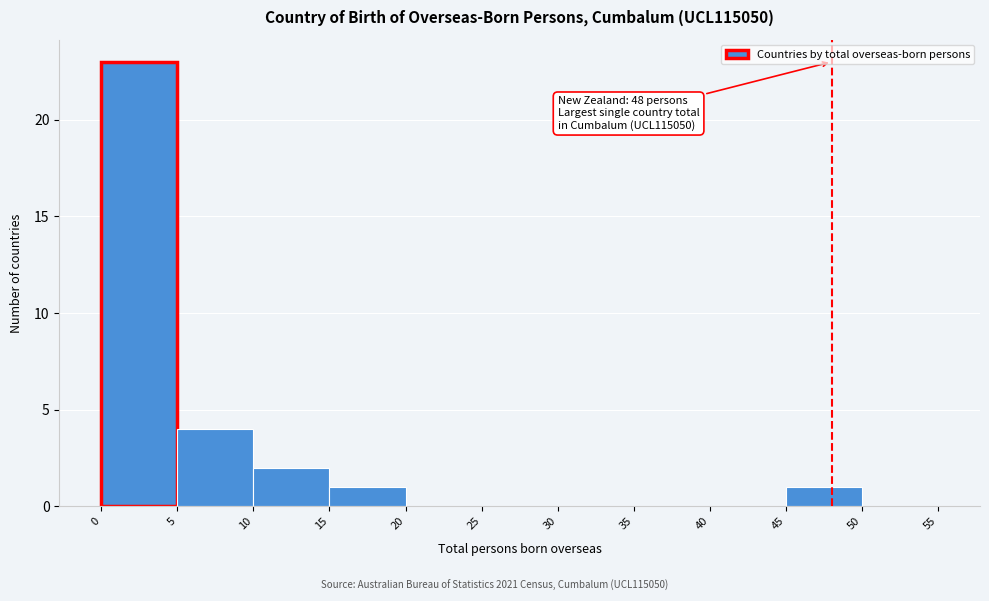

Over which range of the x-axis is the bar tallest?

0 to 5